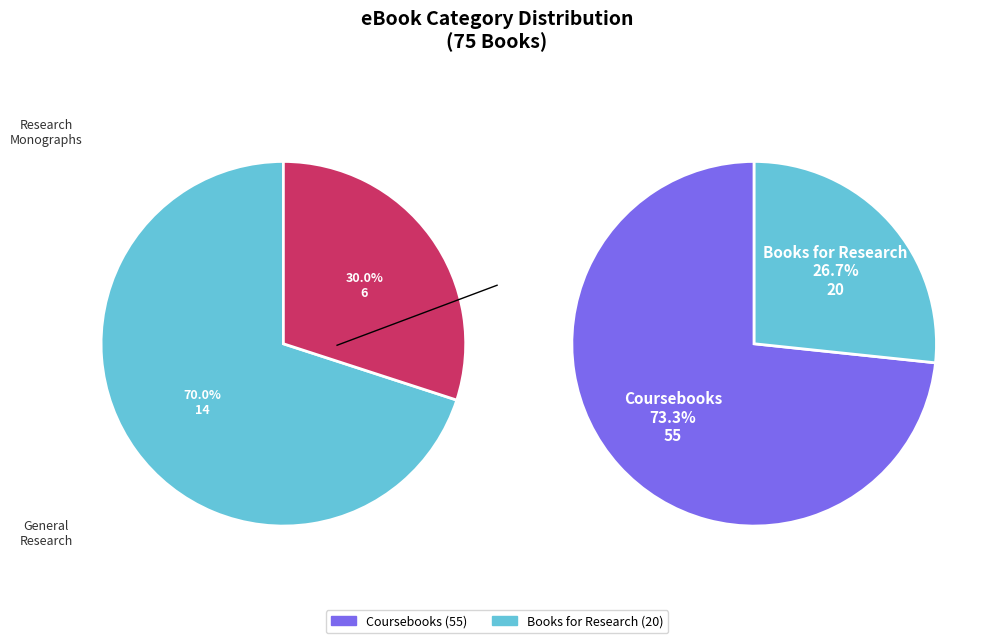

What is the total percentage of Books for Research and Coursebooks?

100.0%